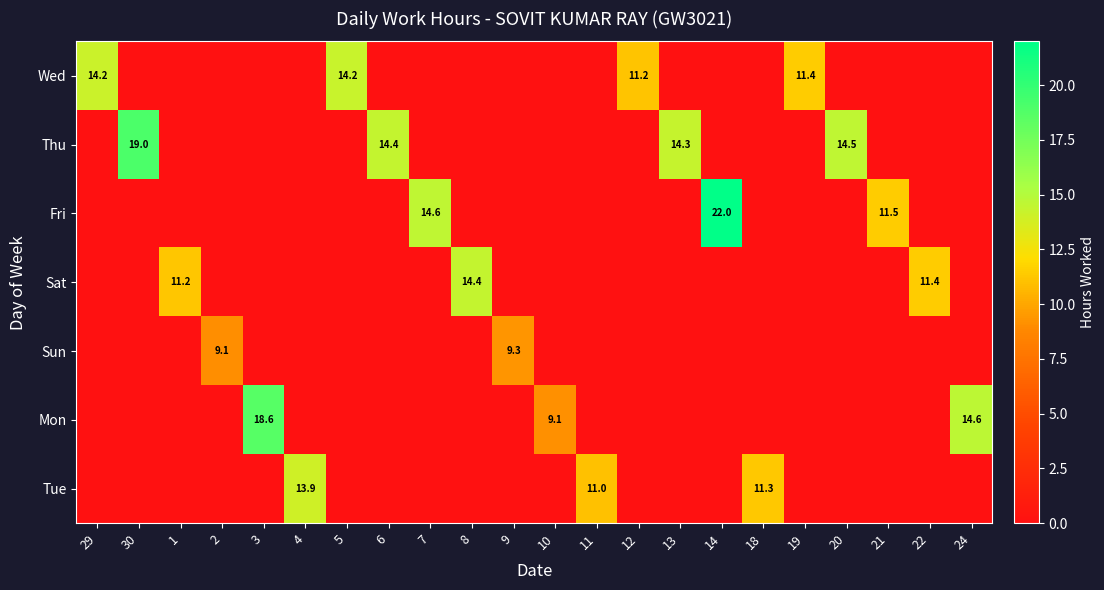

What is the difference between the highest and lowest values at 29?

14.2